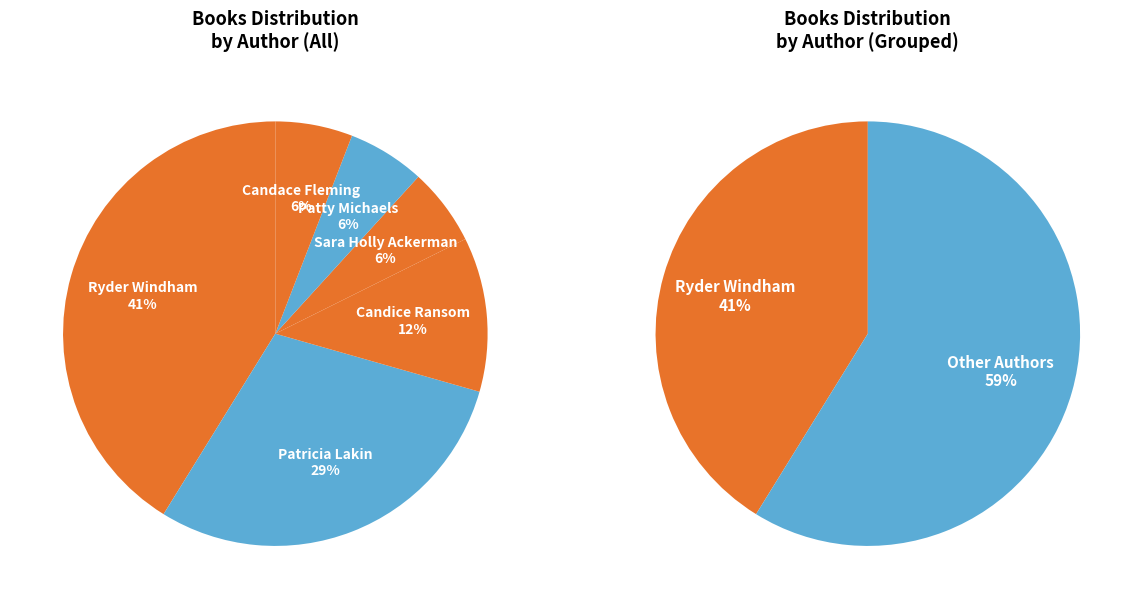

To the nearest percent, what percentage of the pie is Candice Ransom?

12%